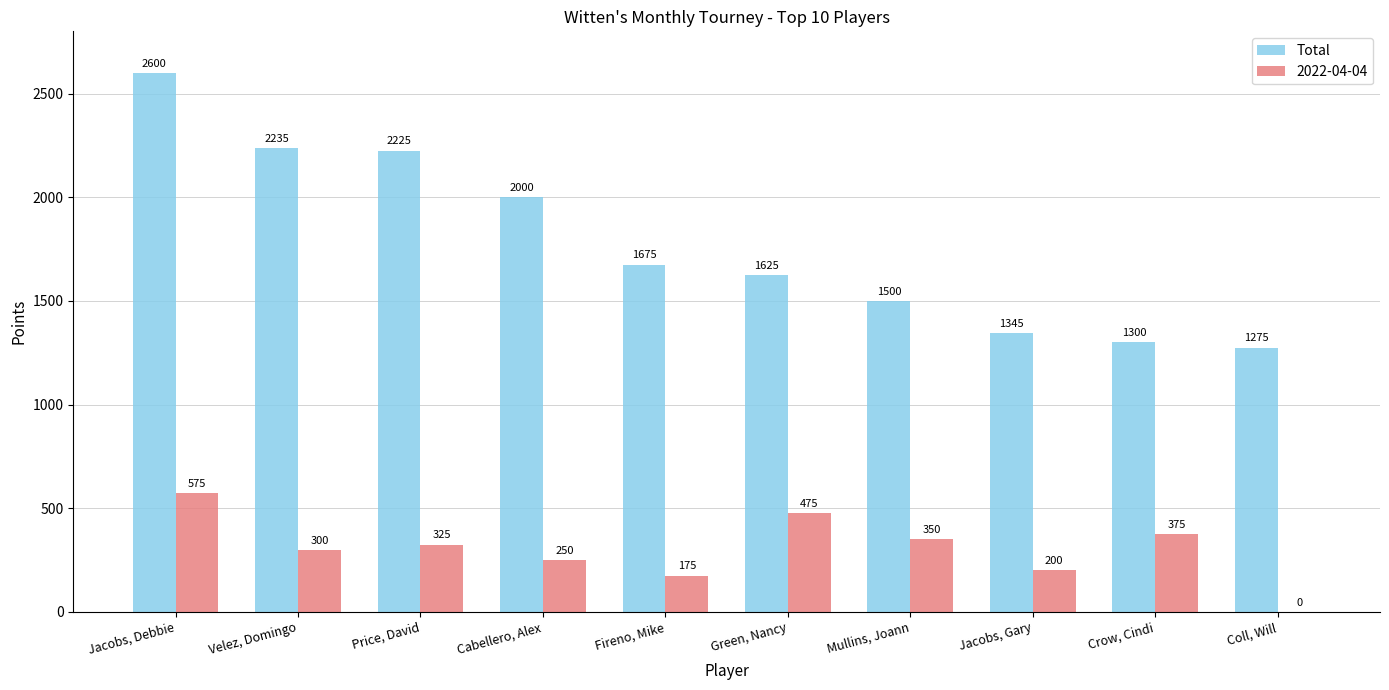

True or false: 2022-04-04 has a value of 575 at Jacobs, Debbie.

True